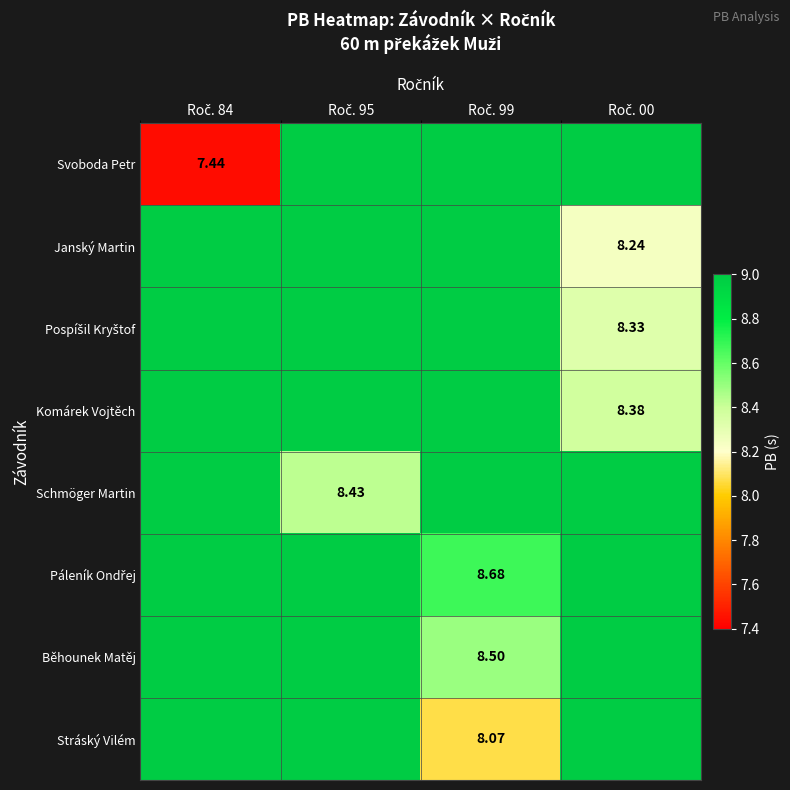

At which label does Pospíšil Kryštof reach its minimum?

Roč. 00